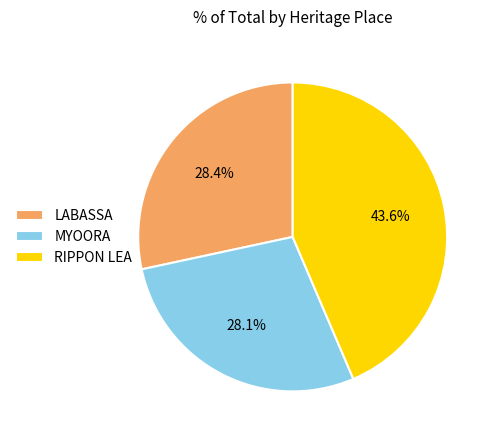

To the nearest percent, what is the average slice percentage?

33%